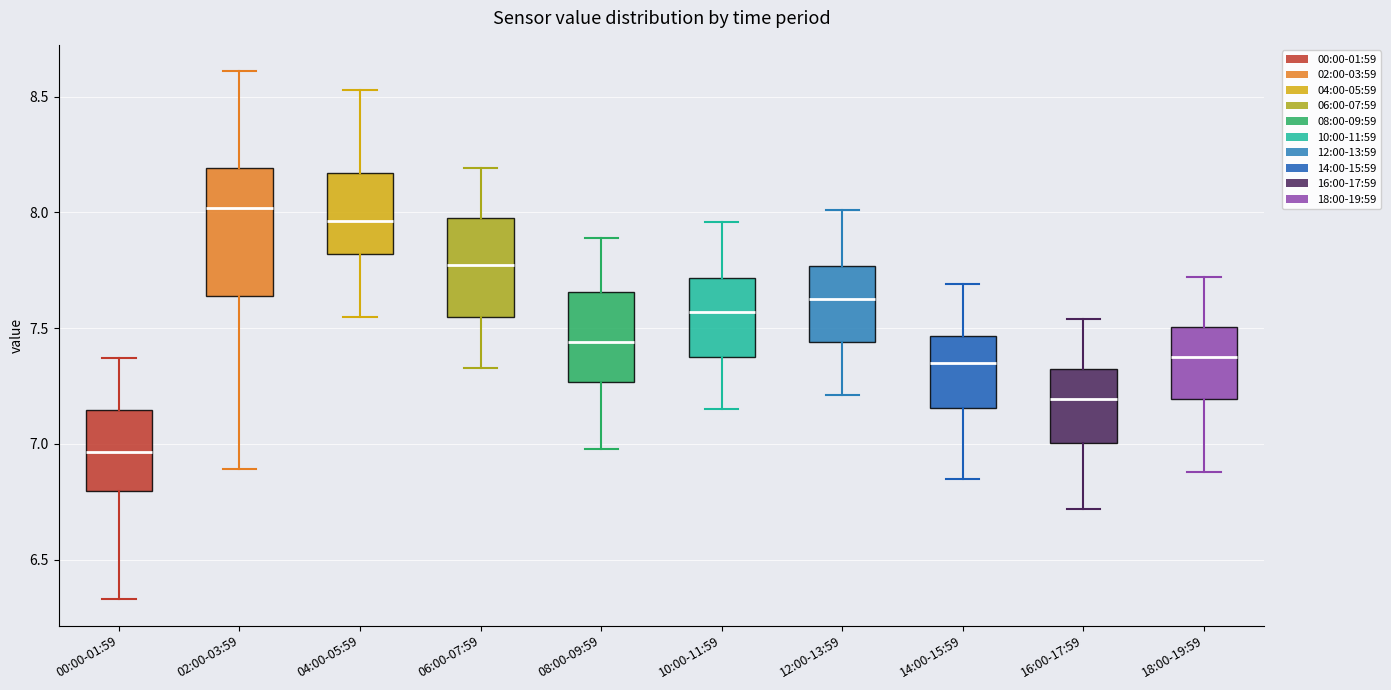

Where does the lower whisker of the box for 14:00-15:59 end on the y-axis? The values are not printed on the chart, so give them approximately, as read against the axis.

6.85